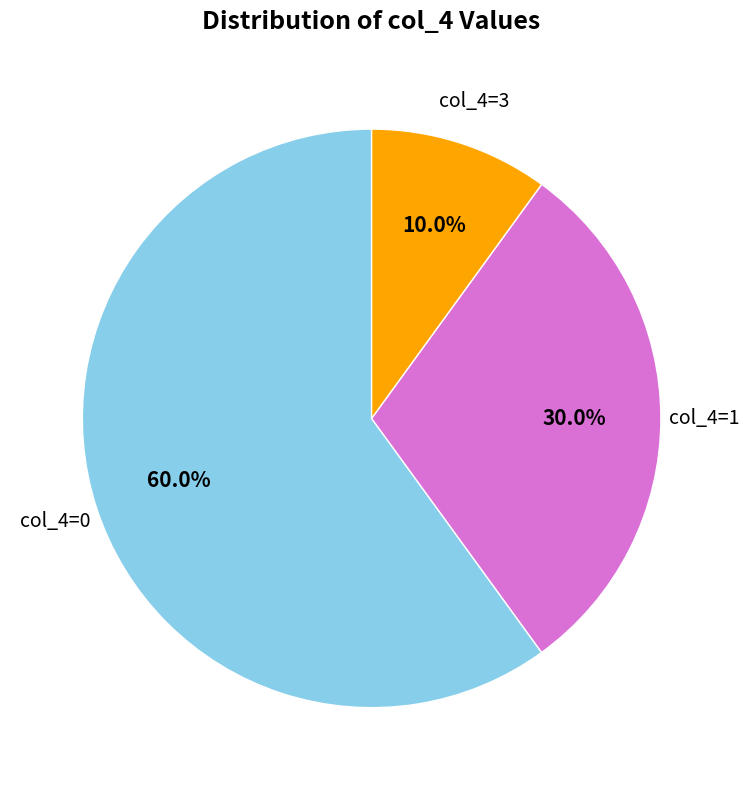

Rank the categories by value from highest to lowest.

col_4=0, col_4=1, col_4=3